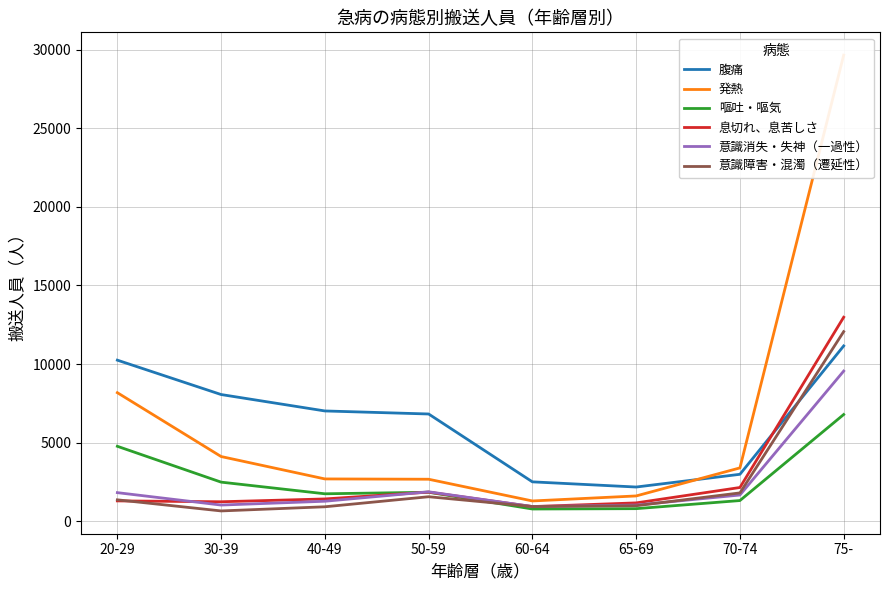

At 70-74, list the series in order from largest to smallest.

発熱, 腹痛, 息切れ、息苦しさ, 意識障害・混濁（遷延性）, 意識消失・失神（一過性）, 嘔吐・嘔気